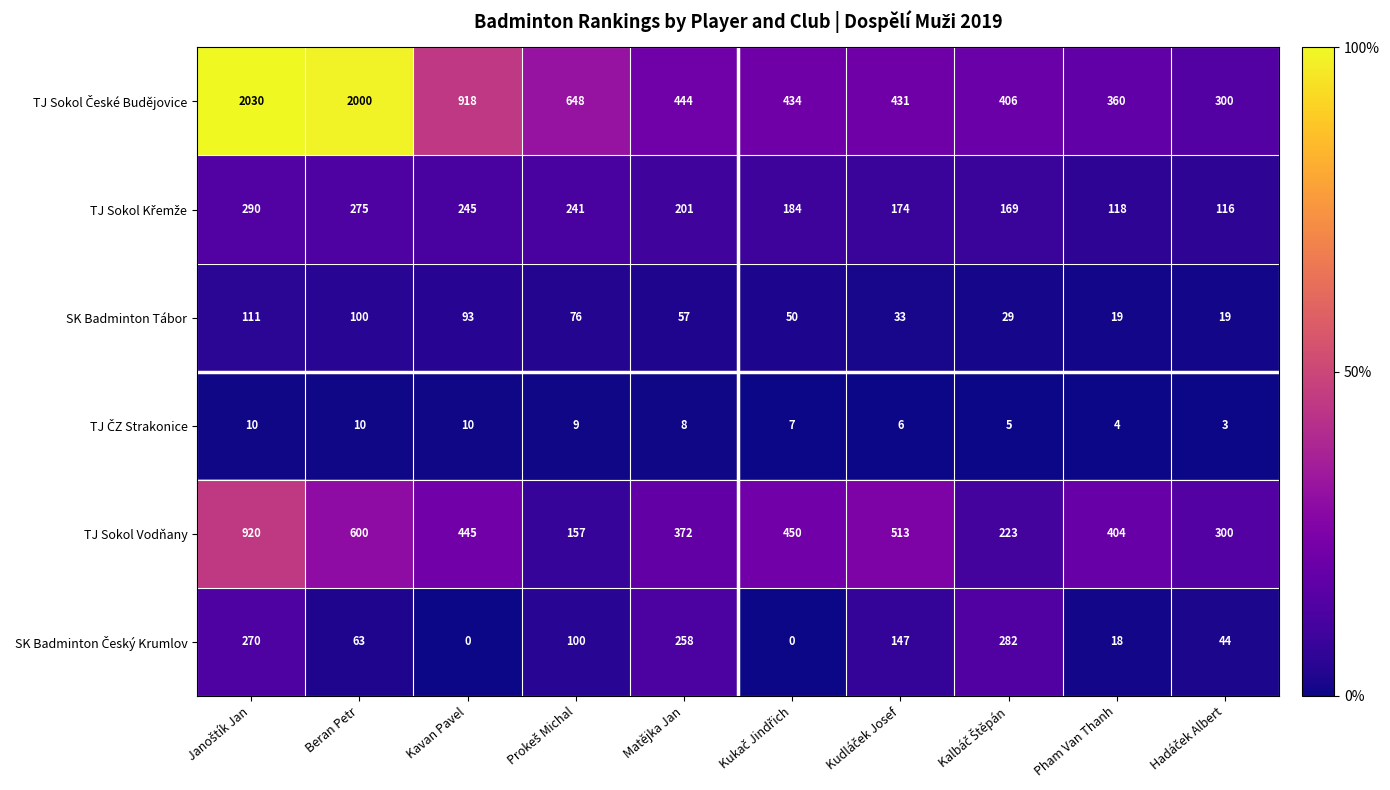

Where is SK Badminton Tábor nearest to the value 65?

Matějka Jan